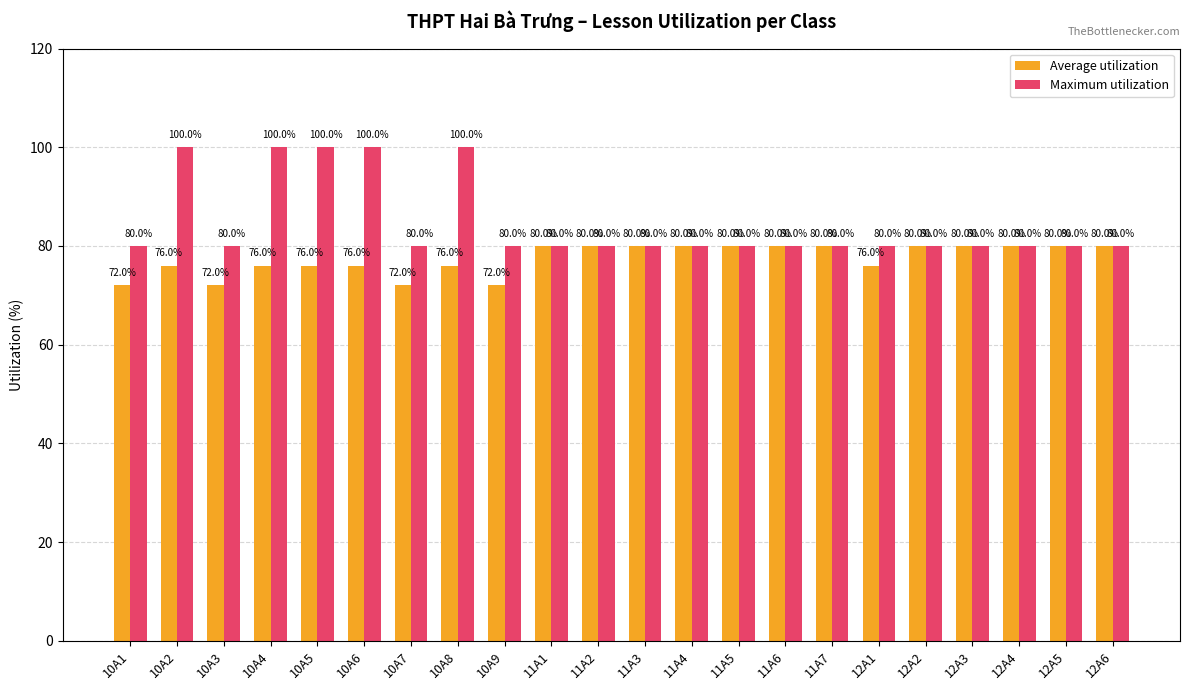

Count the number of data series in this chart.

2